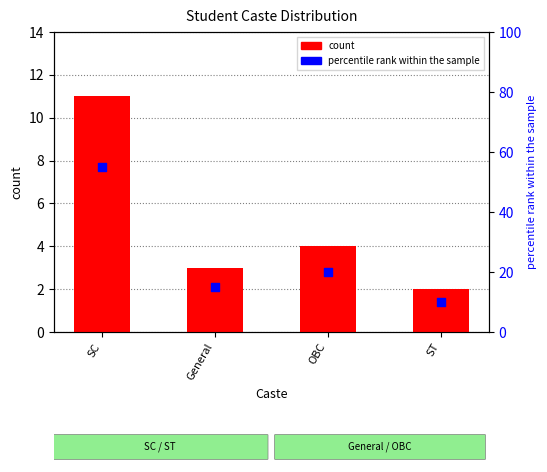

Which series reaches the minimum Y coordinate?

count